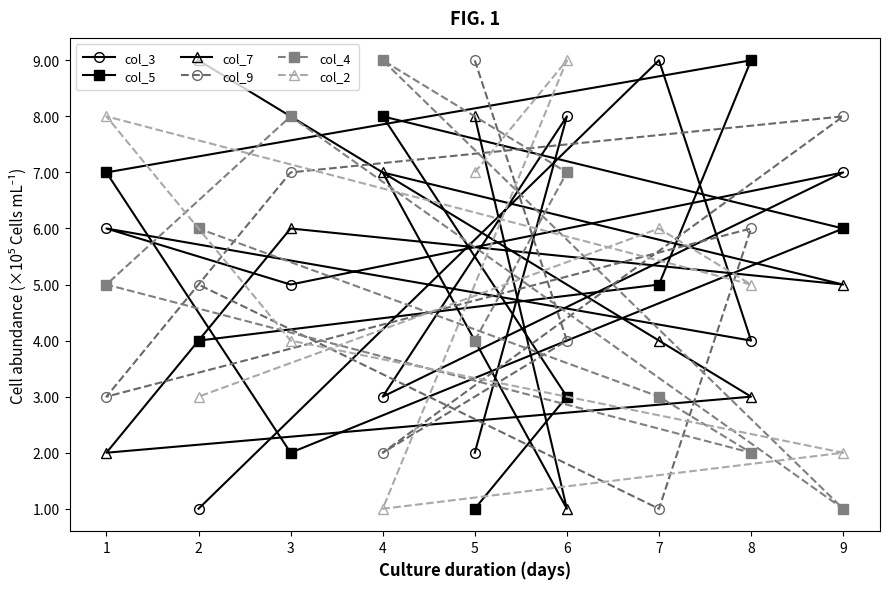

How many times do col_2 and col_7 cross each other?

4